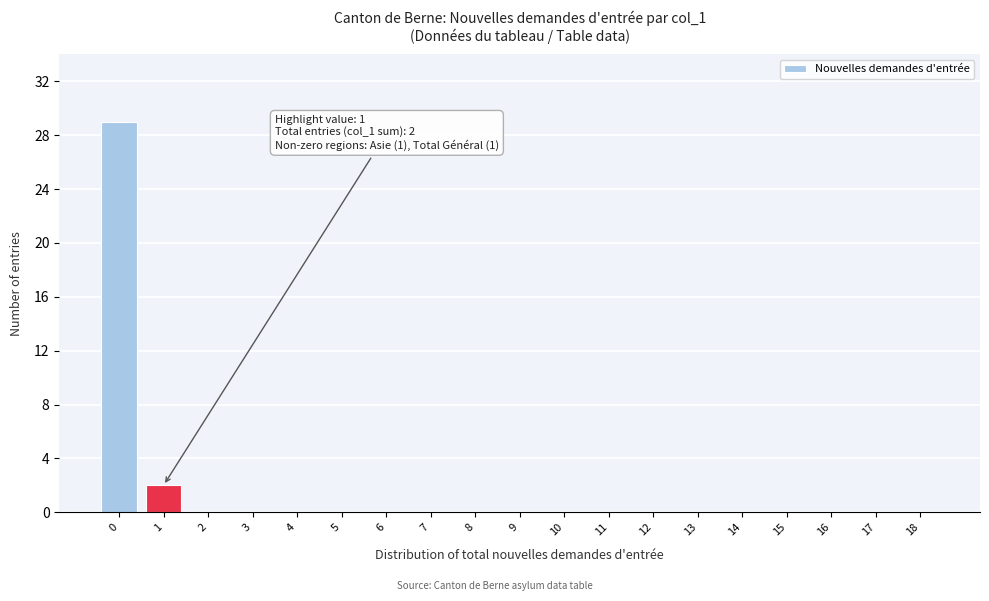

Reading left to right, transcribe all the data shown in this chart.

0=29	1=2	2=0	3=0	4=0	5=0	6=0	7=0	8=0	9=0	10=0	11=0	12=0	13=0	14=0	15=0	16=0	17=0	18=0